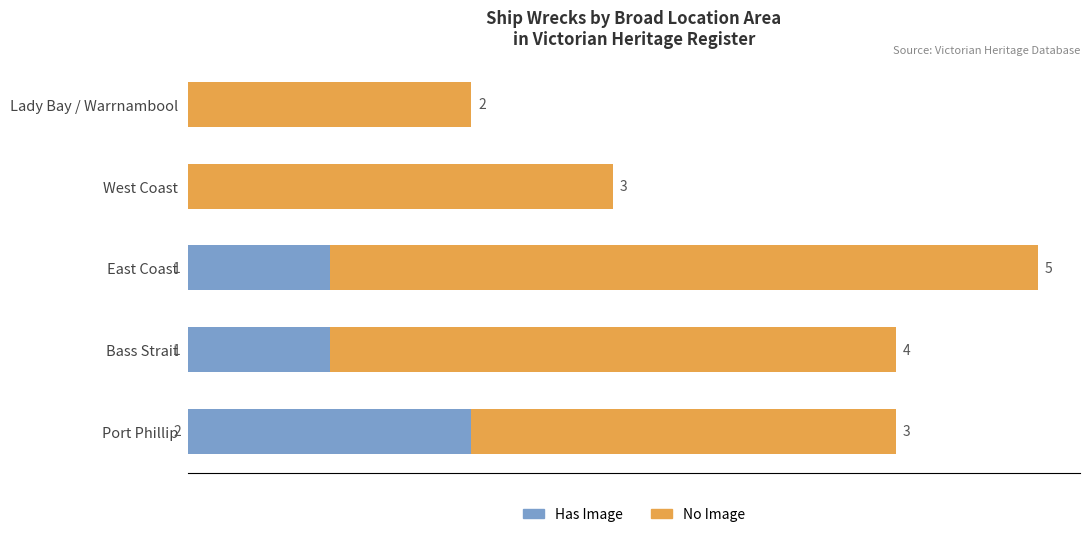

At which category is the sum across all series the highest?

East Coast